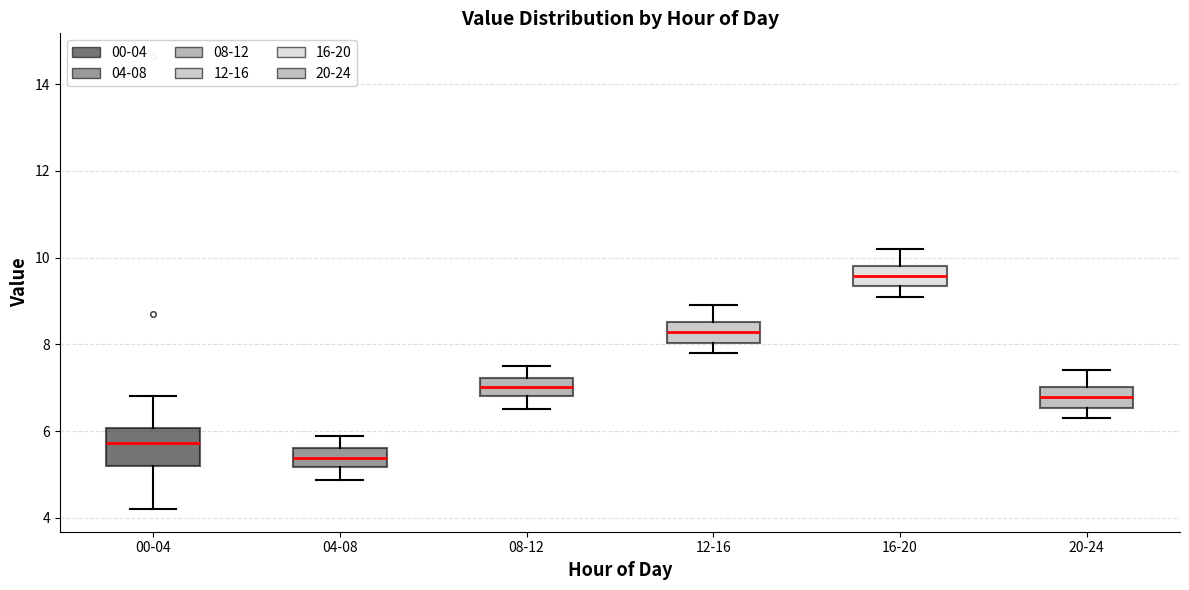

Where is the lower edge of the box for 04-08 on the y-axis? The values are not printed on the chart, so give them approximately, as read against the axis.

5.2